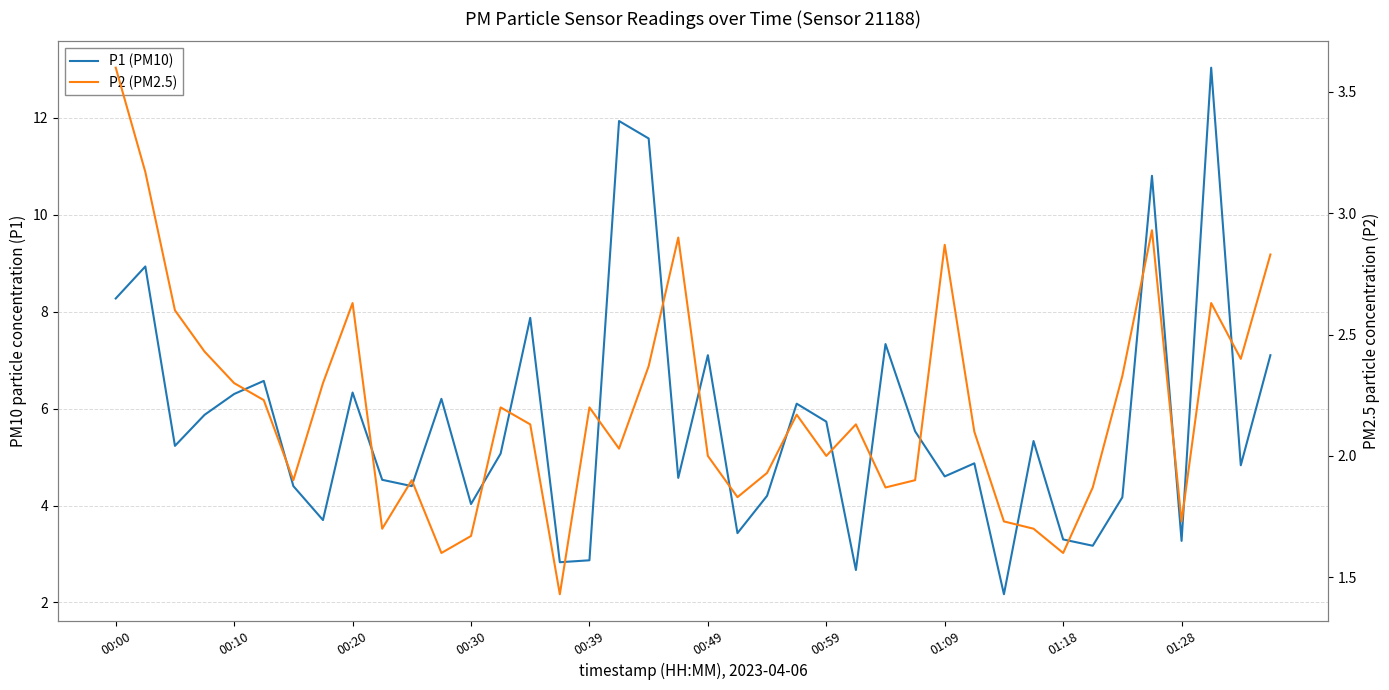

What is the difference between the second highest and second lowest values in the P1 (PM10) series?

9.3